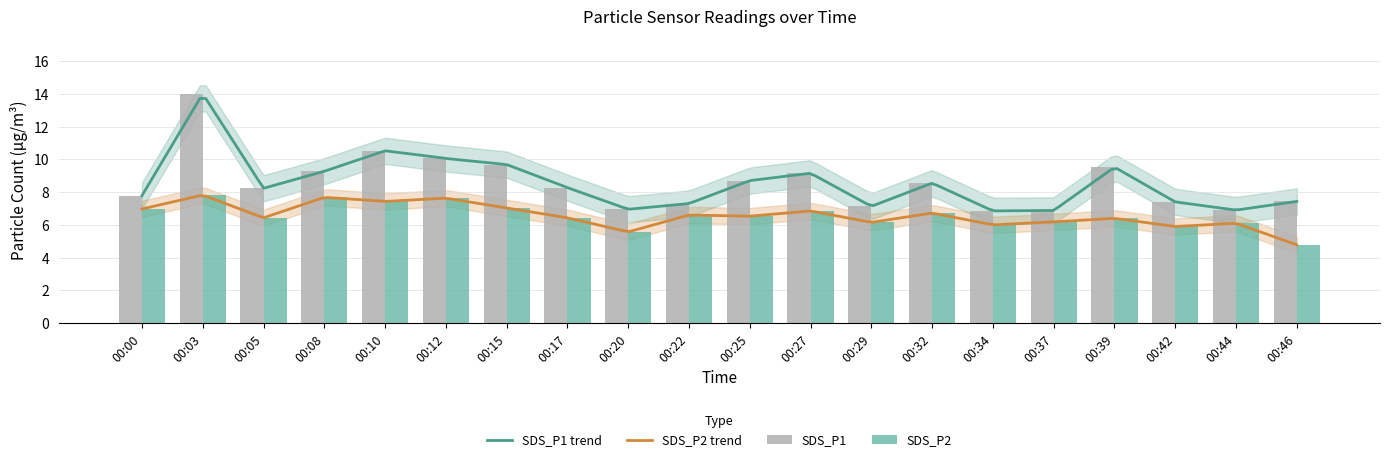

Is it true that SDS_P2 equals 6.1 at 00:44?

True